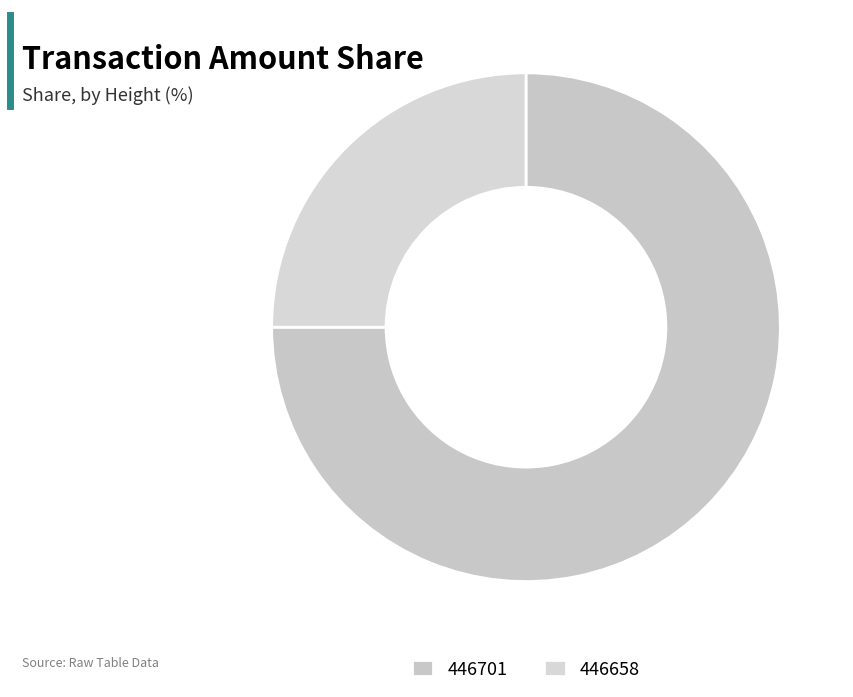

True or false: 446701 accounts for 75% of the total.

True